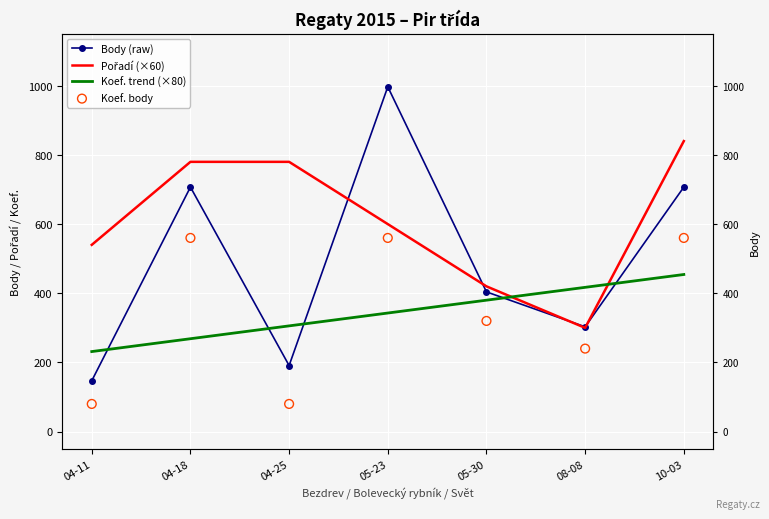

Which series has the widest spread of Y values?

Body (raw)